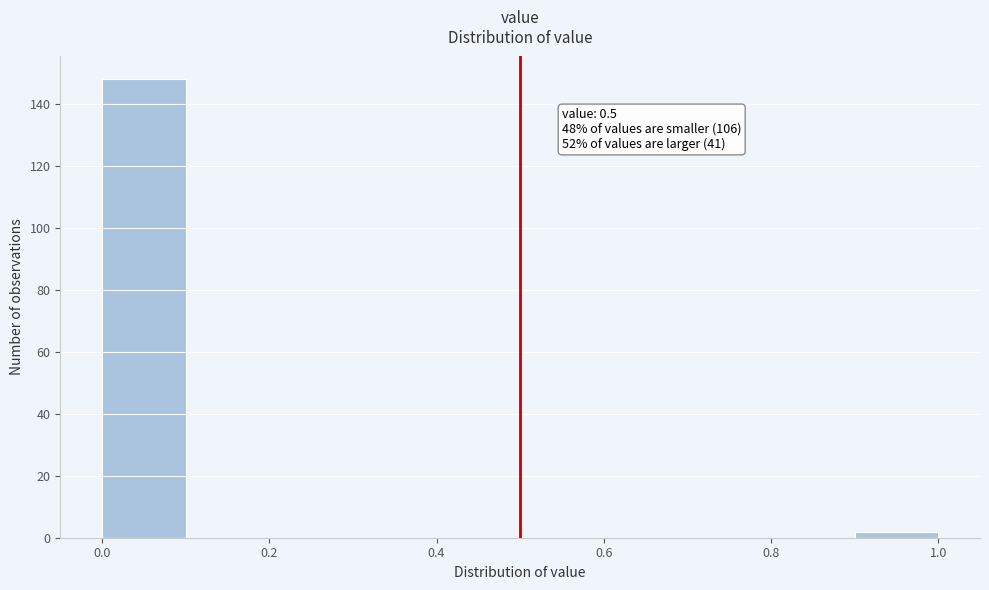

Which range on the x-axis has the tallest bar?

0.0 to 0.1